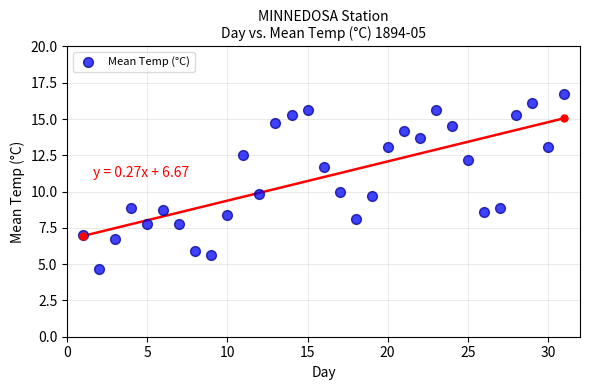

What is the range of Y values (max minus min)?

12.0